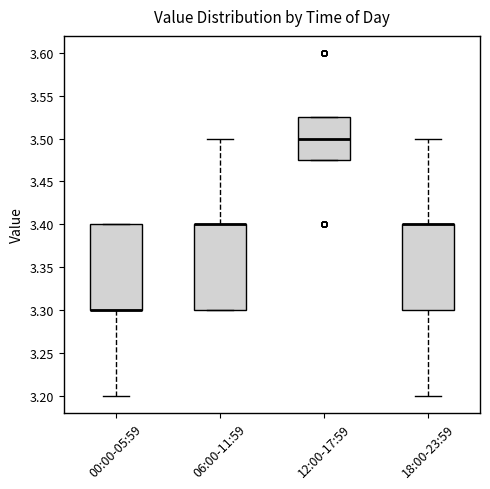

Reading left to right, transcribe this box plot: for each box, give where its median line is, the range the box spans, and where its two whiskers end, as read against the y-axis. The values are not printed on the chart, so give them approximately, as read against the axis.

00:00-05:59: median 3.300 (drawn on the box's lower edge), box 3.300 to 3.400, whiskers 3.200 to 3.400
06:00-11:59: median 3.400 (drawn on the box's upper edge), box 3.300 to 3.400, whiskers 3.300 to 3.500
12:00-17:59: median 3.500, box 3.475 to 3.525, whiskers 3.475 to 3.525
18:00-23:59: median 3.400 (drawn on the box's upper edge), box 3.300 to 3.400, whiskers 3.200 to 3.500